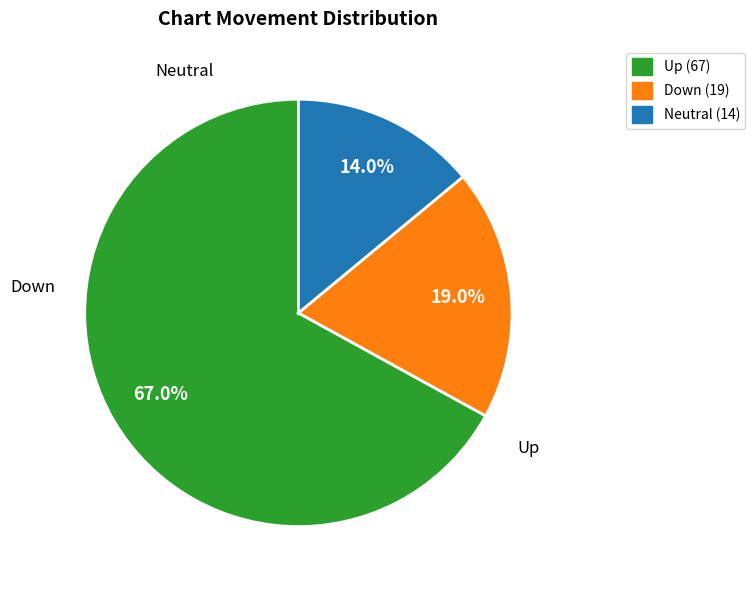

Which slice is the smallest?

Neutral (14)